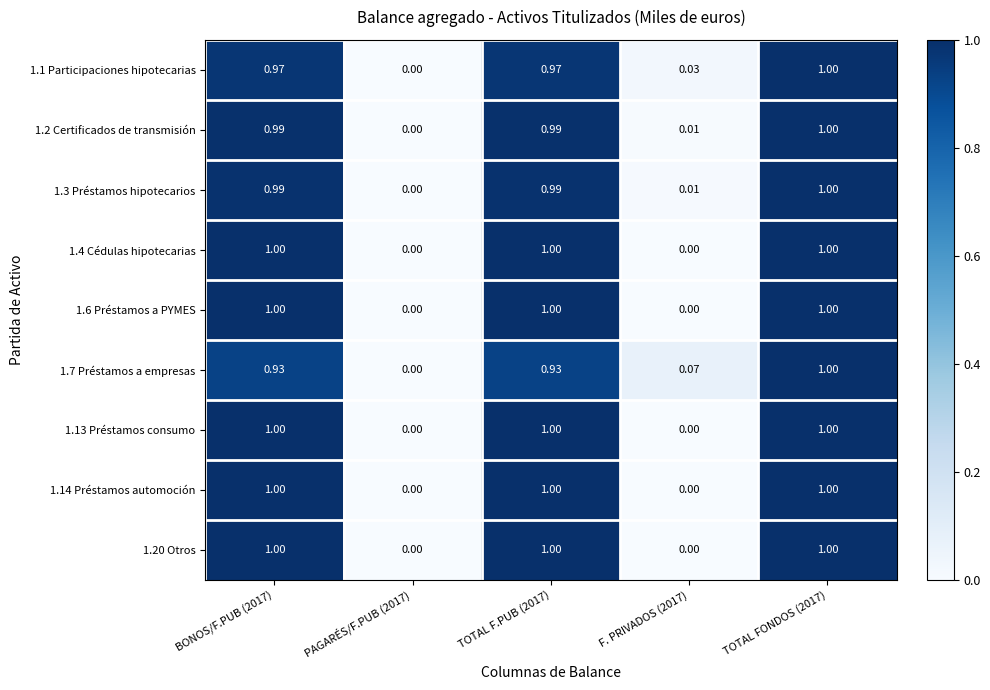

Is the value of 1.14 Préstamos automoción at F. PRIVADOS (2017) greater than the value of 1.7 Préstamos a empresas at F. PRIVADOS (2017)?

No